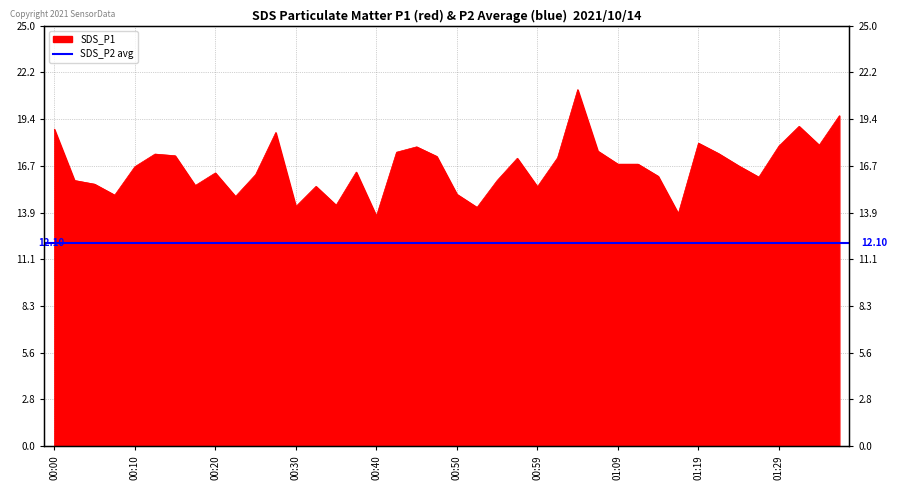

How many points are lower than both their immediate neighbors (excluding endpoints)?

11